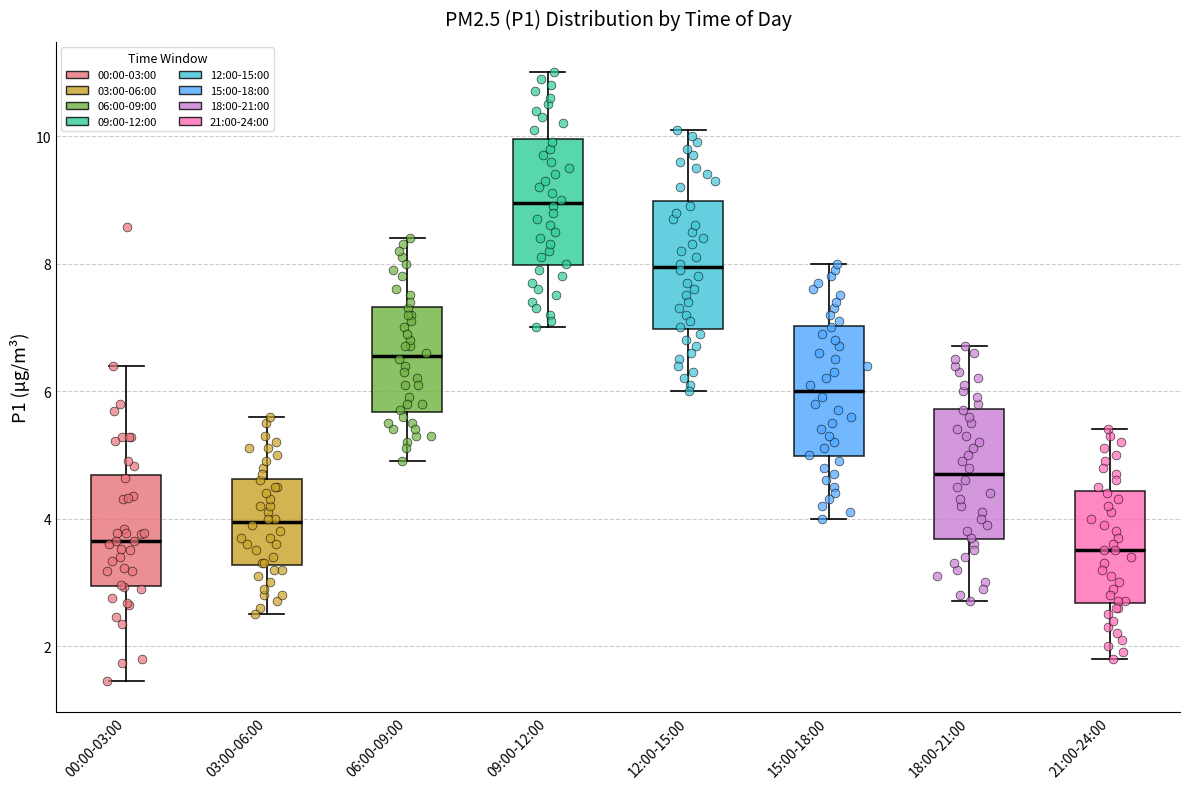

Reading left to right, read every box against the y-axis: the position of its median line, the range the box covers, and the ends of its whiskers. The values are not printed on the chart, so give them approximately, as read against the axis.

00:00-03:00: median 3.6, box 3.0 to 4.6, whiskers 1.4 to 6.4
03:00-06:00: median 4.0, box 3.2 to 4.6, whiskers 2.6 to 5.6
06:00-09:00: median 6.6, box 5.6 to 7.4, whiskers 5.0 to 8.4
09:00-12:00: median 9.0, box 8.0 to 10.0, whiskers 7.0 to 11.0
12:00-15:00: median 8.0, box 7.0 to 9.0, whiskers 6.0 to 10.2
15:00-18:00: median 6.0, box 5.0 to 7.0, whiskers 4.0 to 8.0
18:00-21:00: median 4.8, box 3.6 to 5.8, whiskers 2.8 to 6.8
21:00-24:00: median 3.6, box 2.6 to 4.4, whiskers 1.8 to 5.4